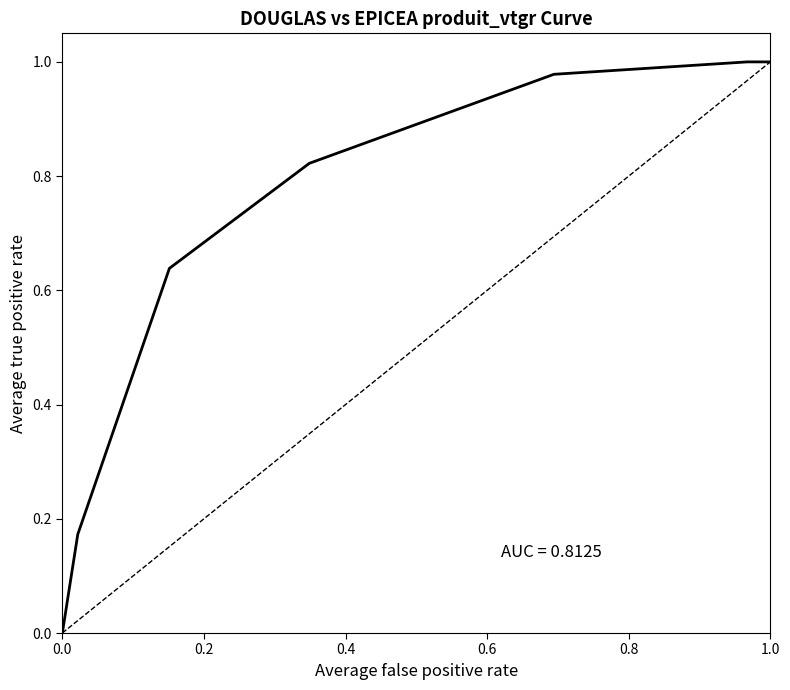

What is the change in value from 0.6 to 0.8?

+0.2